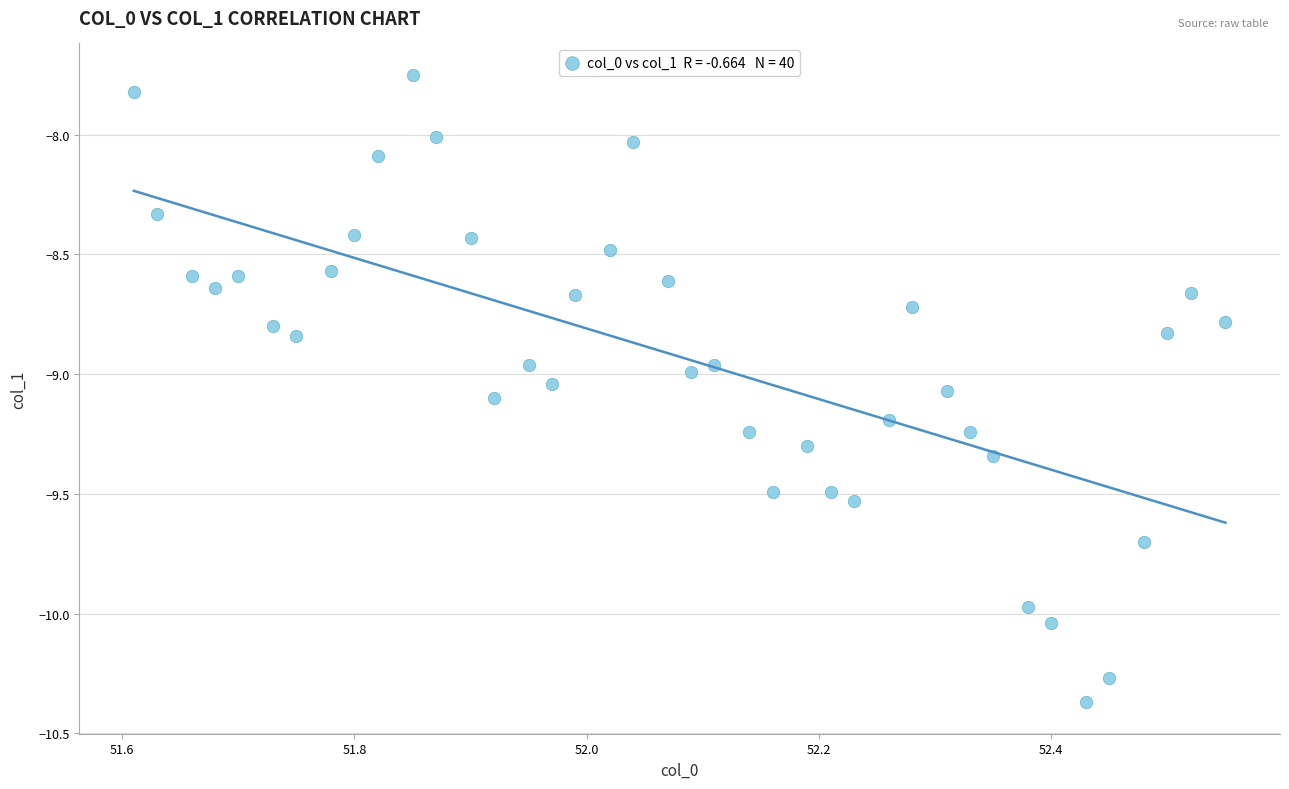

What is the range of X values (max minus min)?

0.9